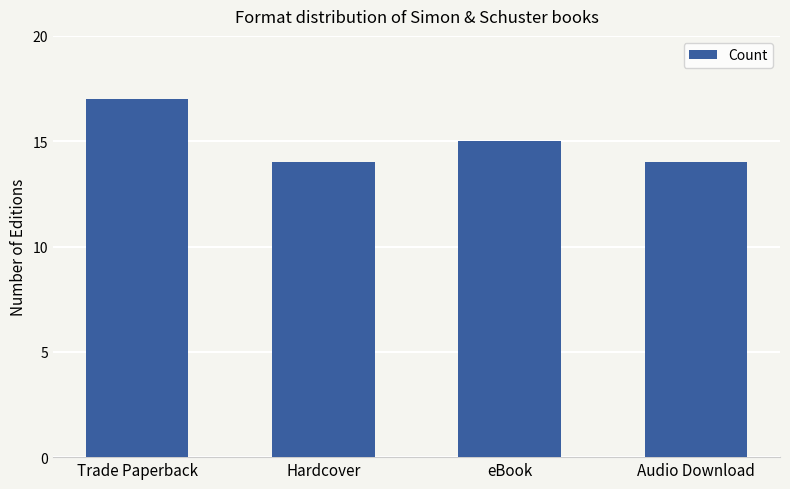

Are the bars horizontal?

No